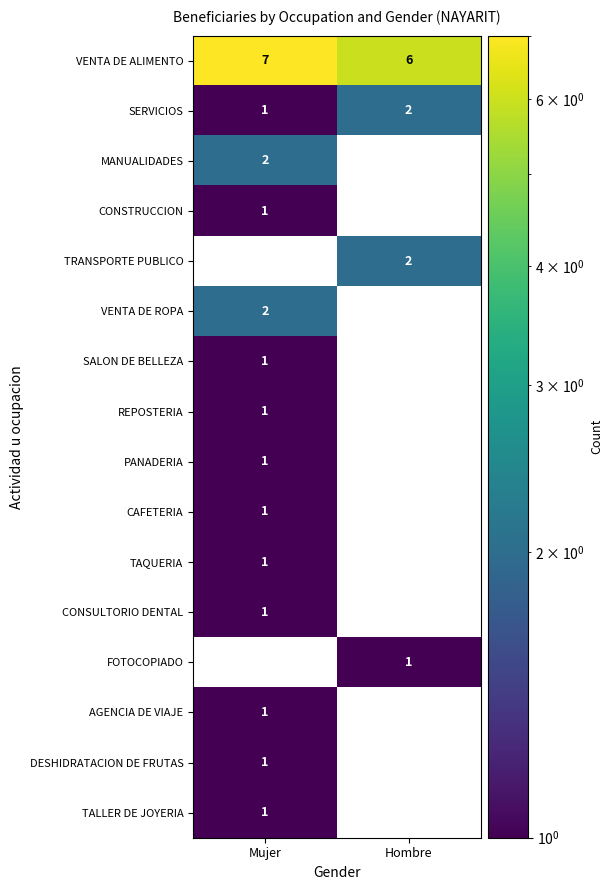

What is the total value across all series at Mujer?

22